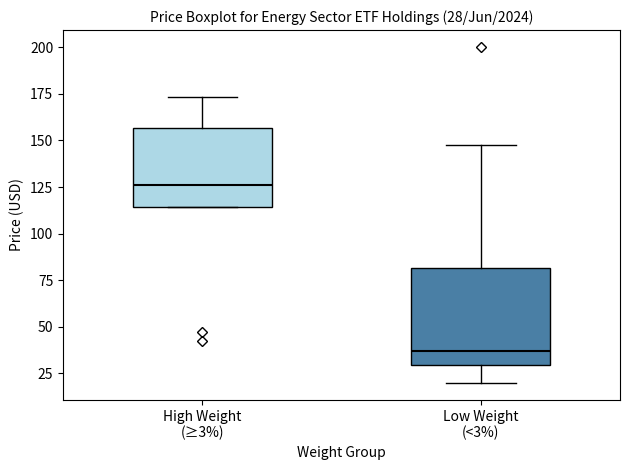

Which box has the lowest median line?

Low Weight (<3%)